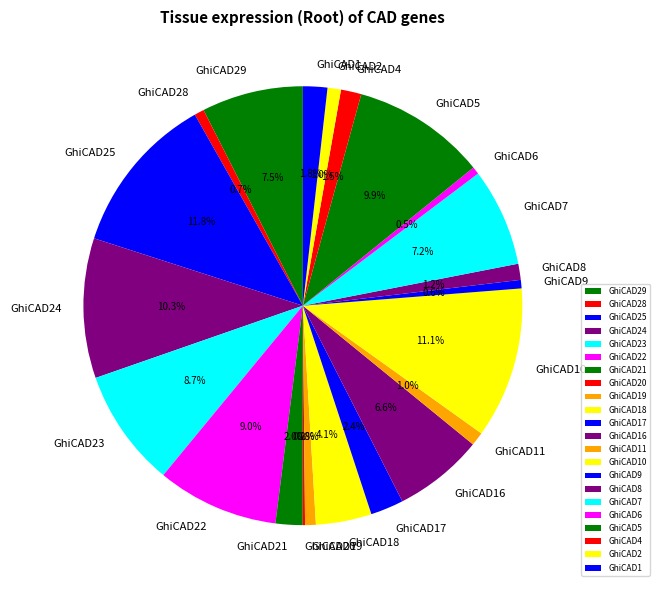

Is there a majority slice in this chart?

No